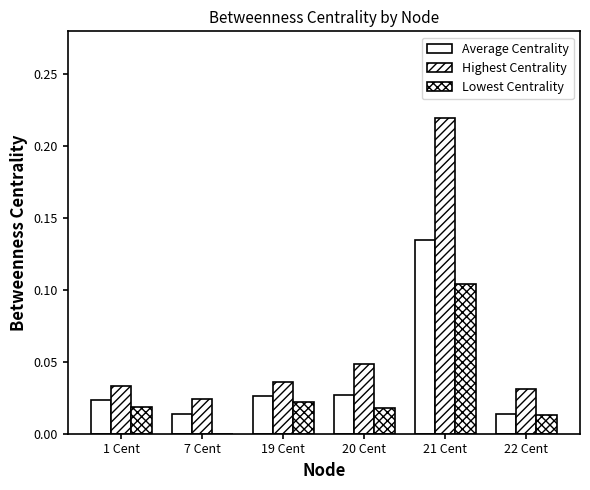

Does the chart contain stacked bars?

No